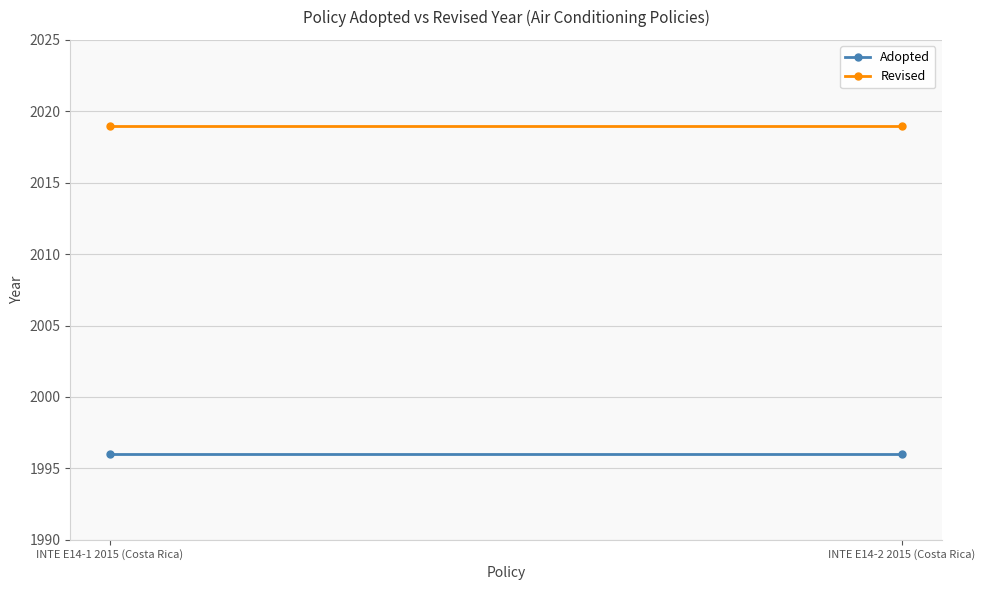

The value of Revised at INTE E14-1 2015 (Costa Rica) is 3393. True or false?

False